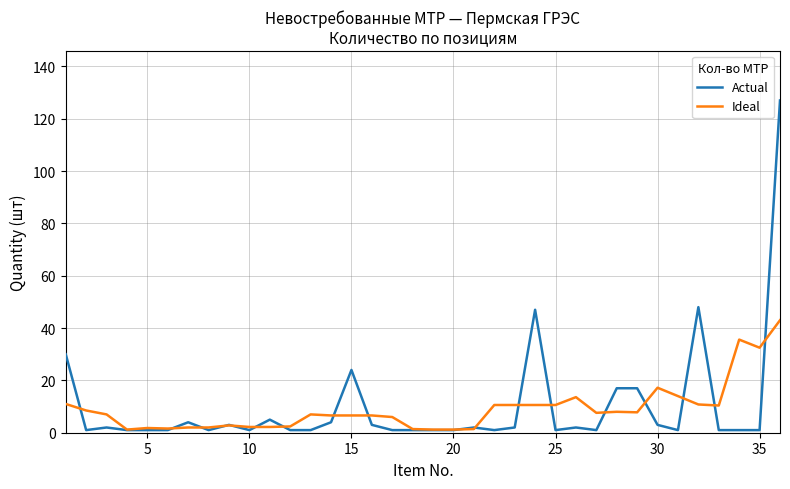

List the series in order of their peak value, lowest first.

Ideal, Actual